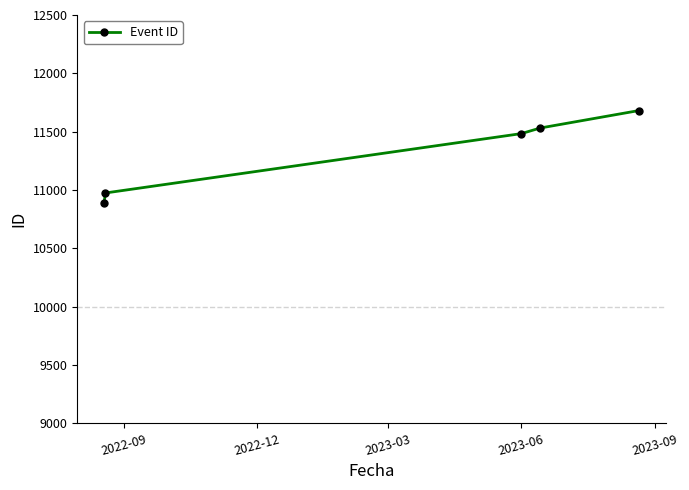

What is the greatest value displayed?

11681